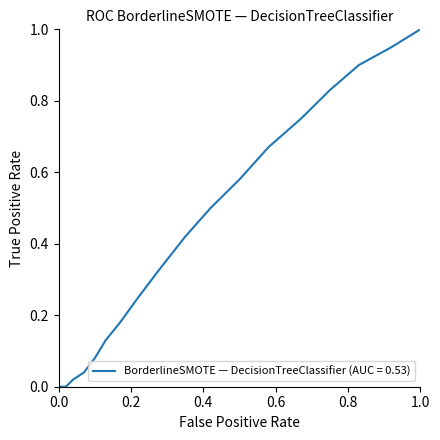

What is the maximum value shown in the chart?

1.0